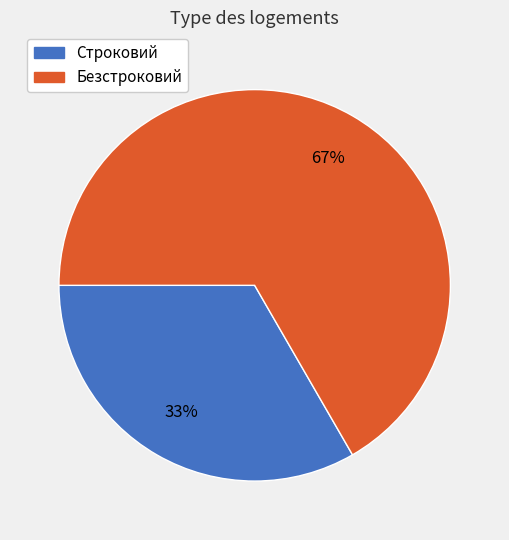

To the nearest percent, what portion does Строковий represent?

33%